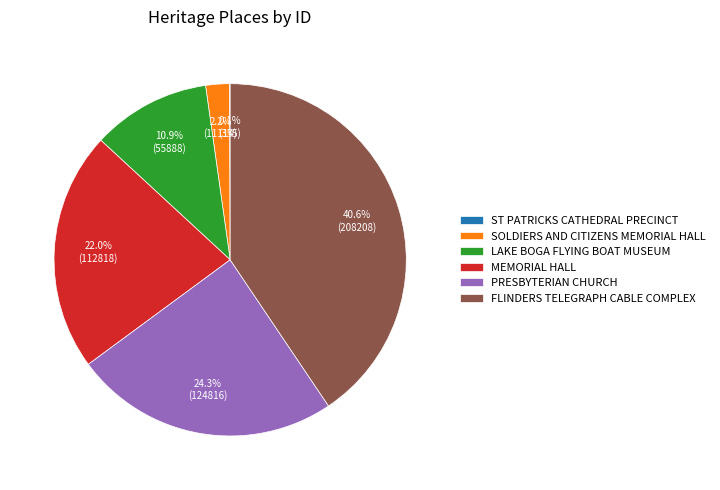

To the nearest percent, what is the difference between the SOLDIERS AND CITIZENS MEMORIAL HALL and FLINDERS TELEGRAPH CABLE COMPLEX slice percentages?

38%